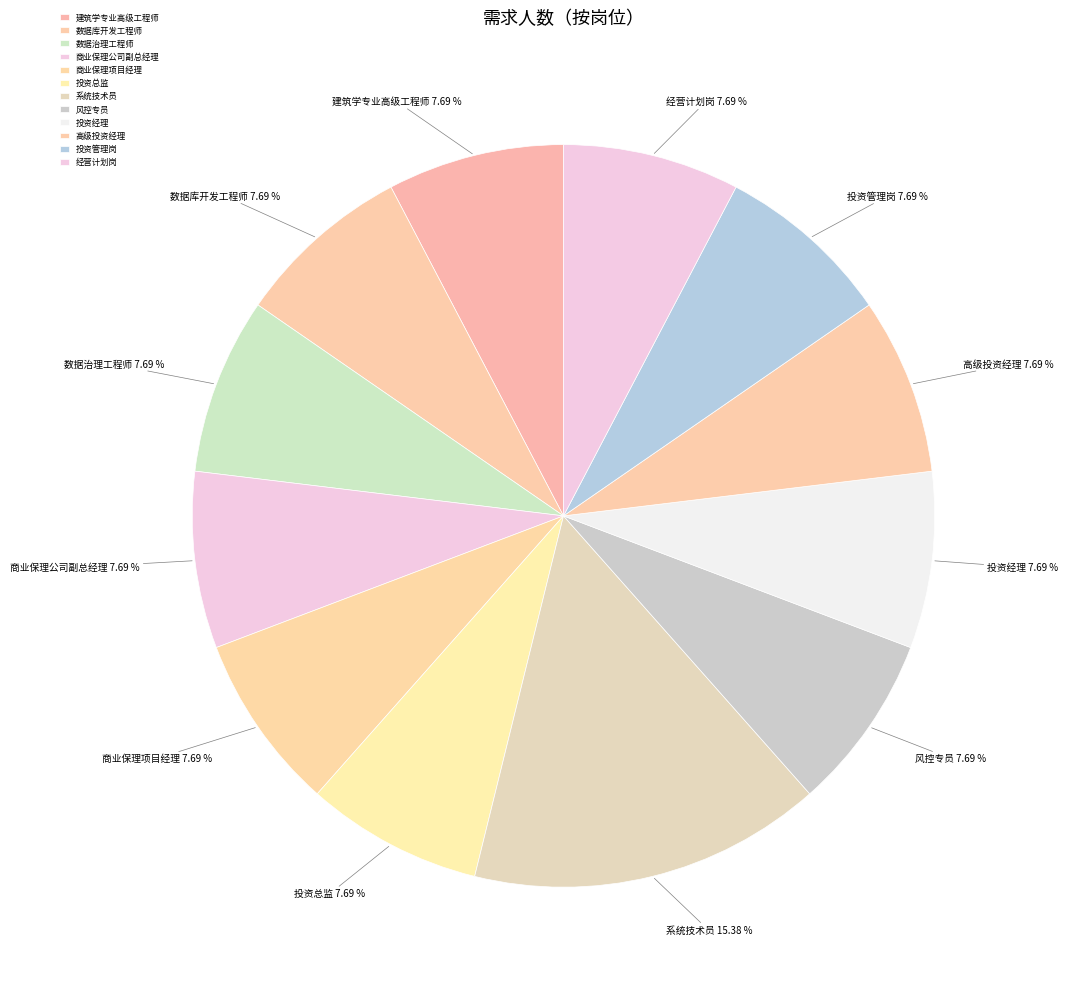

How many slices are in this pie chart?

12